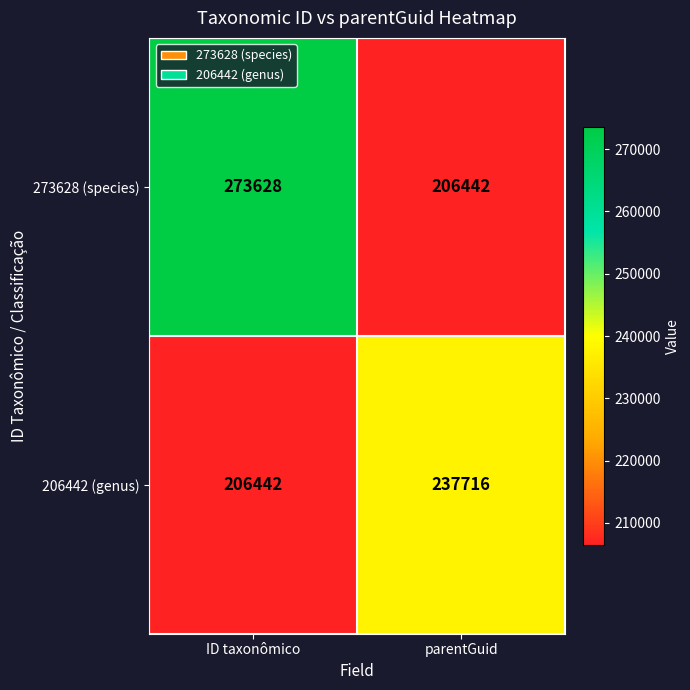

What is the smallest value displayed?

206442